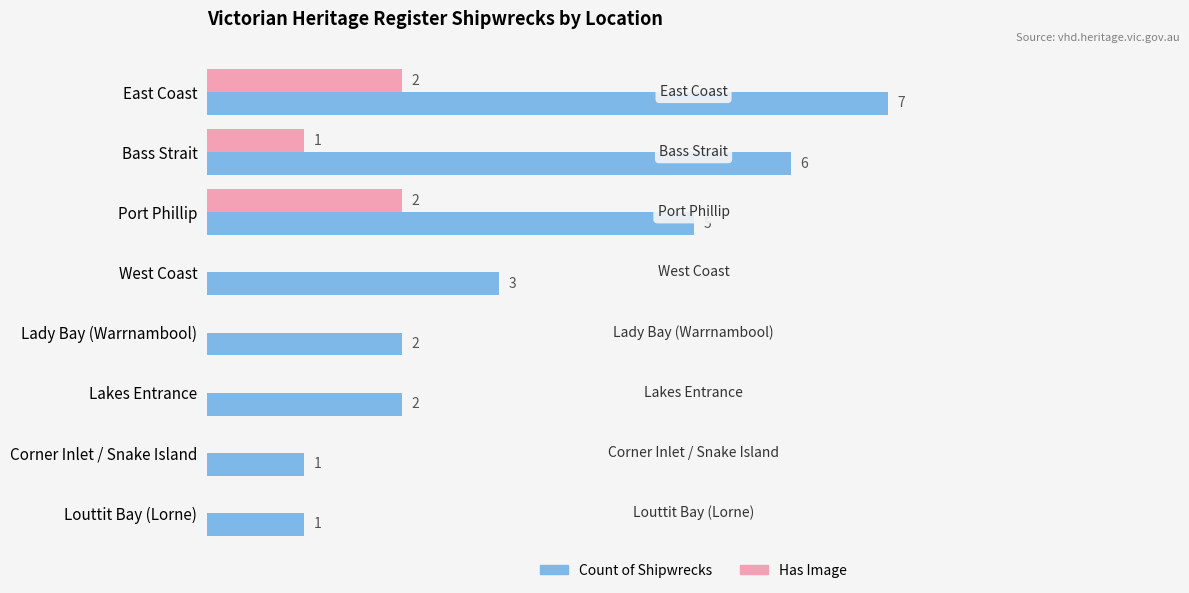

Between Port Phillip and Lady Bay (Warrnambool), which series saw the biggest shift?

Count of Shipwrecks